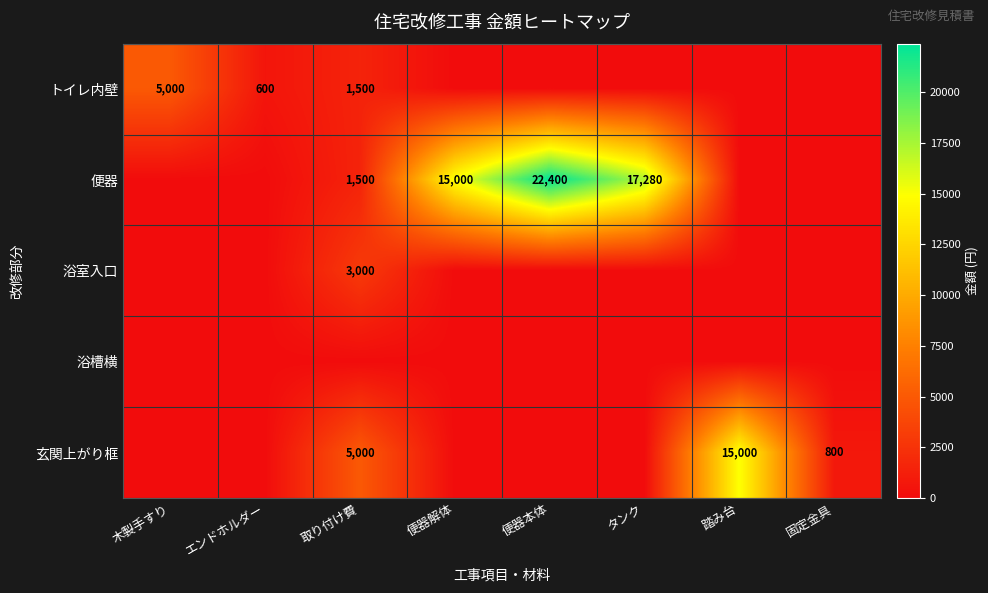

True or false: 玄関上がり框 has a value of 15000 at 踏み台.

True